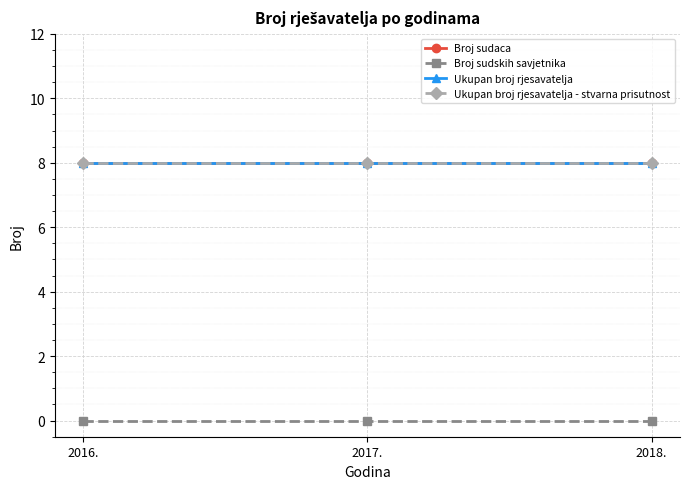

Is it true that Broj sudaca equals 3 at 2017.?

False